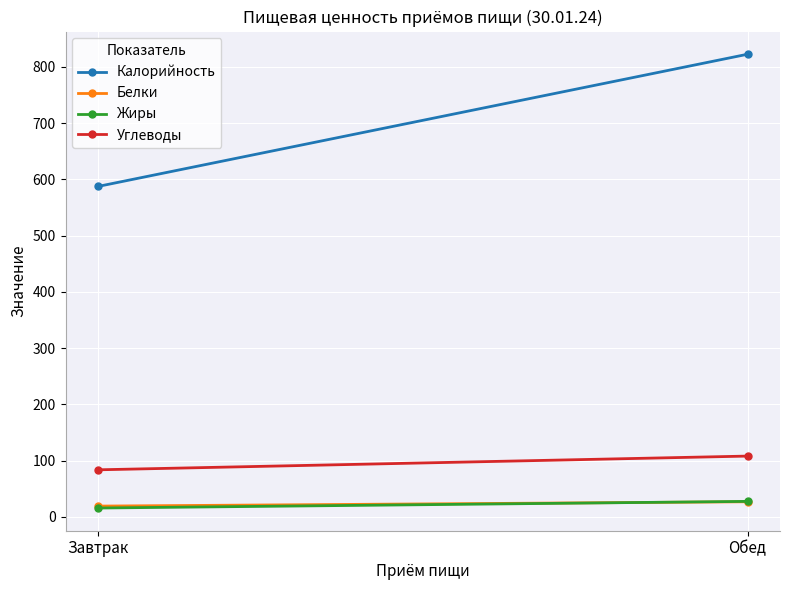

What is the label of the 2nd point from the left?

Обед